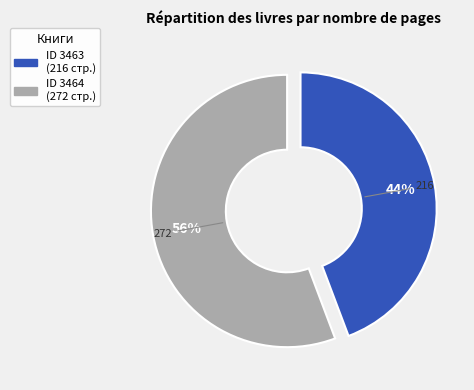

Is there a majority slice in this chart?

Yes